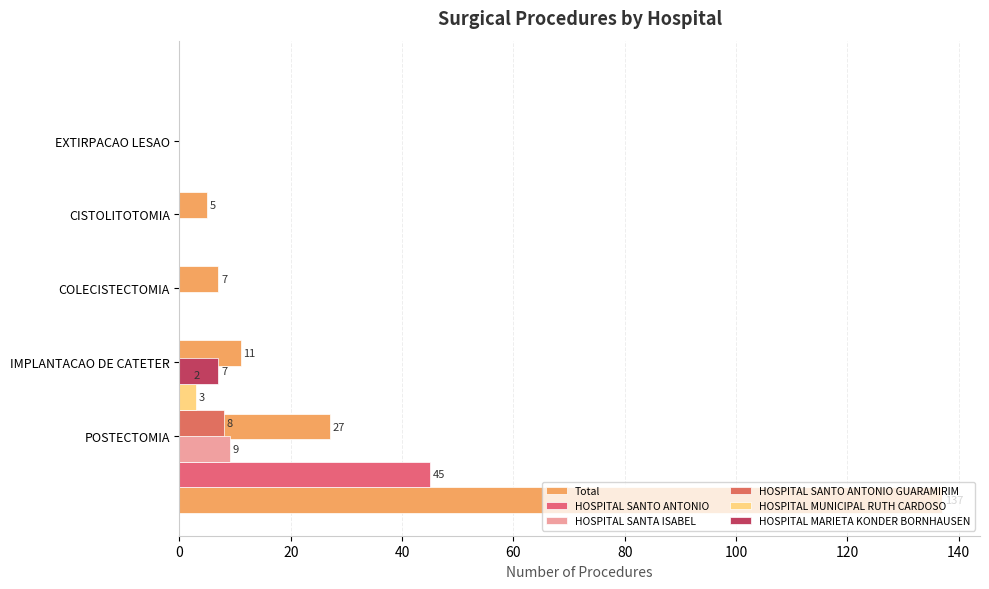

How many values in the Total series are below 11?

2